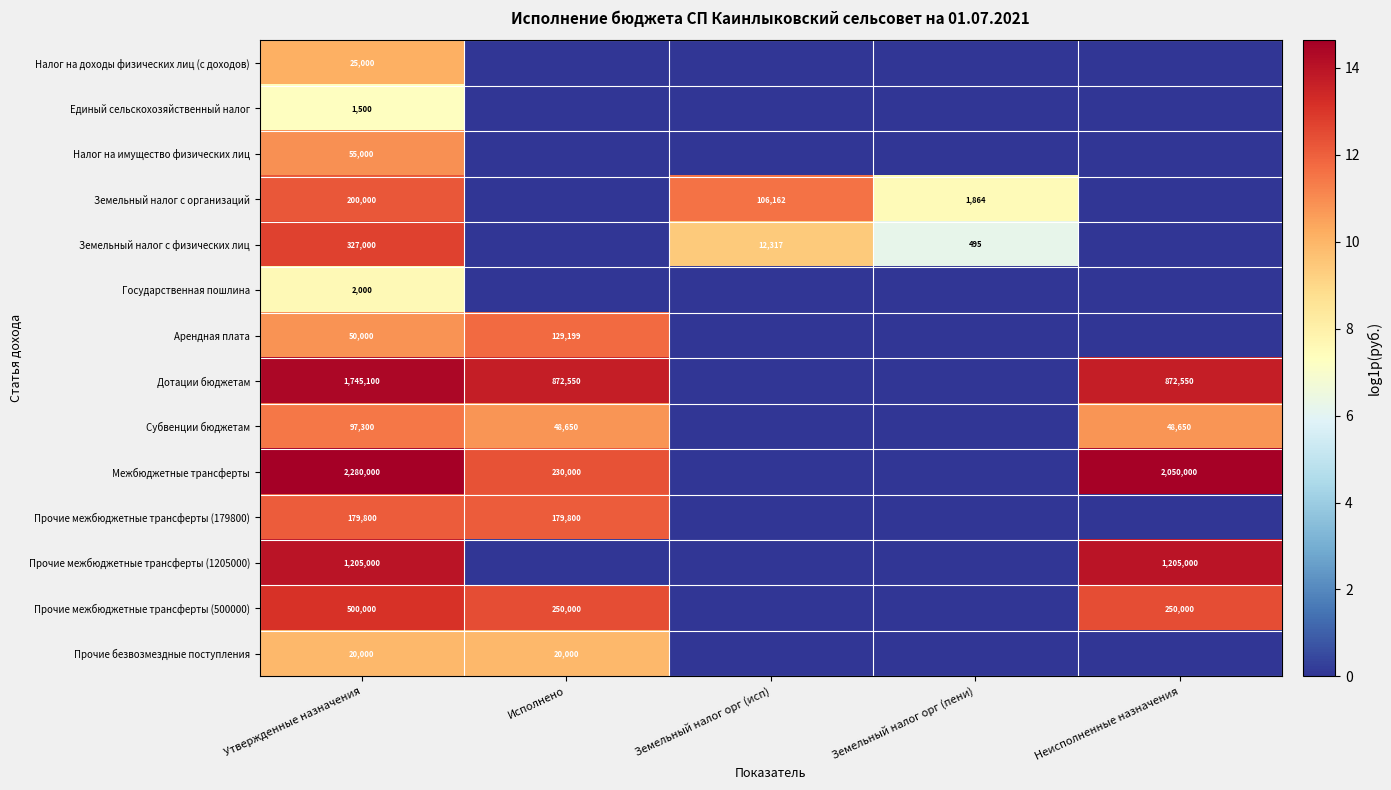

Which has a higher value, Неисполненные назначения or Утвержденные назначения?

Утвержденные назначения